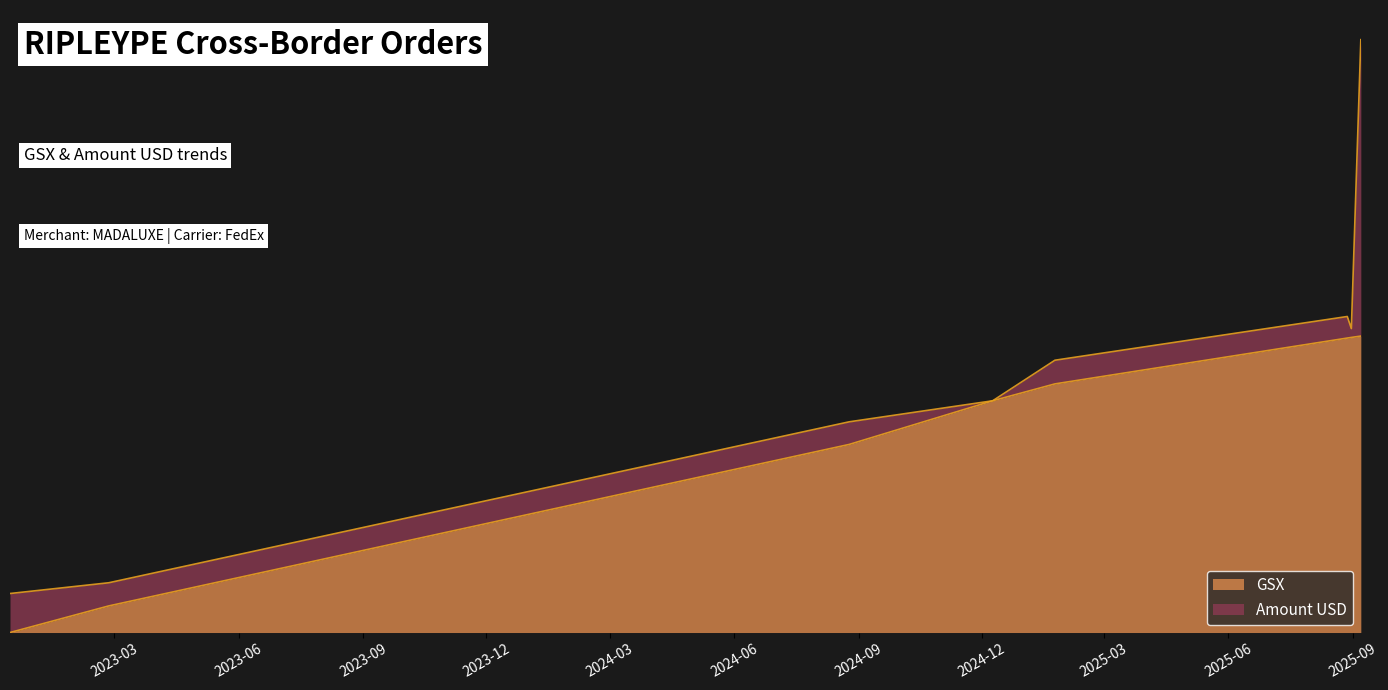

Reading right to left, list all the values displayed in this chart.

2025-09-07=1.0	2025-08-31=1.0	2025-08-28=1.0	2025-01-24=0.8	2024-12-09=0.8	2024-08-25=0.6	2023-02-25=0.1	2022-12-14=0.0